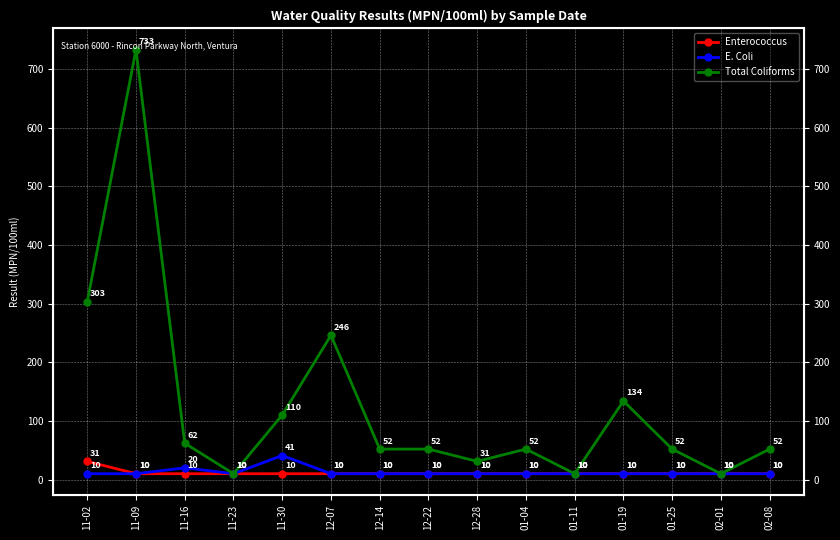

What is the difference between the maximum and minimum values in the Enterococcus series?

21